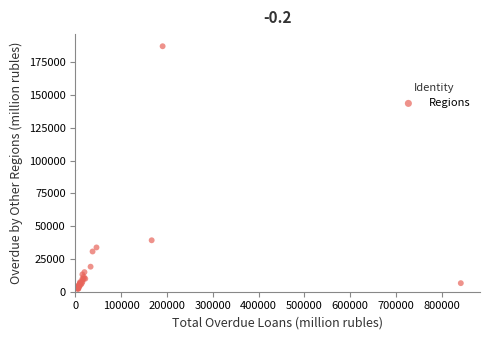

What Y value in the scatter plot is closest to 94769?

39263